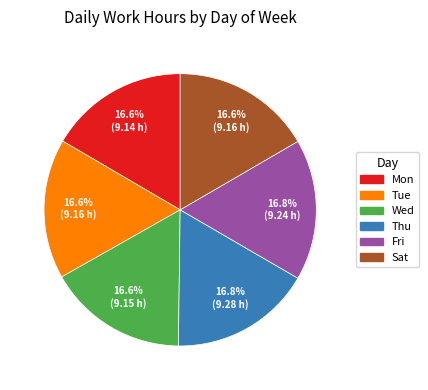

Is Thu the majority of the pie?

No